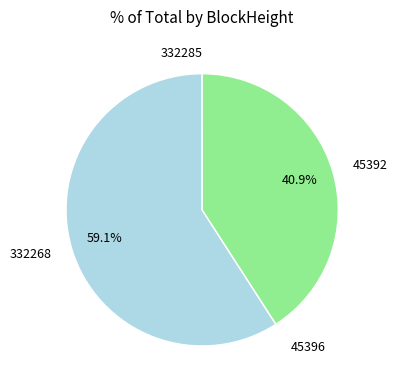

What percentage is the 45392 slice, to the nearest percent?

41%